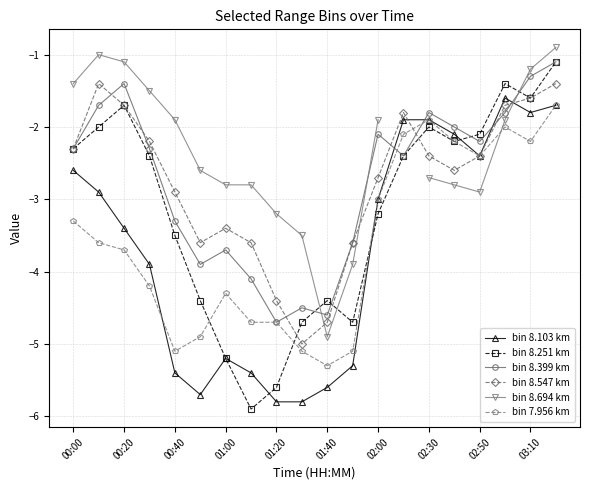

Where does the bin 8.694 km series first go above -1?

19